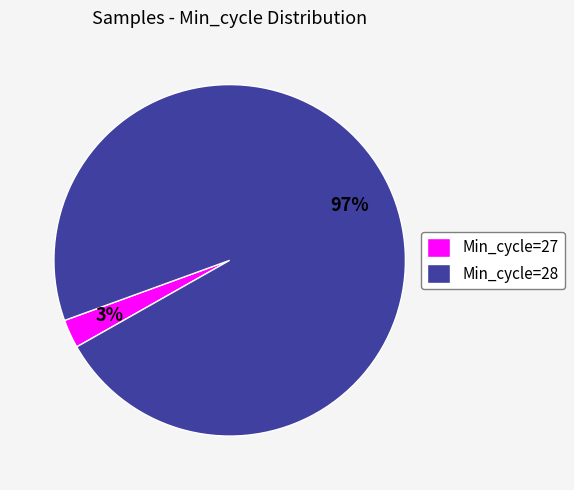

How many slices are in this pie chart?

2